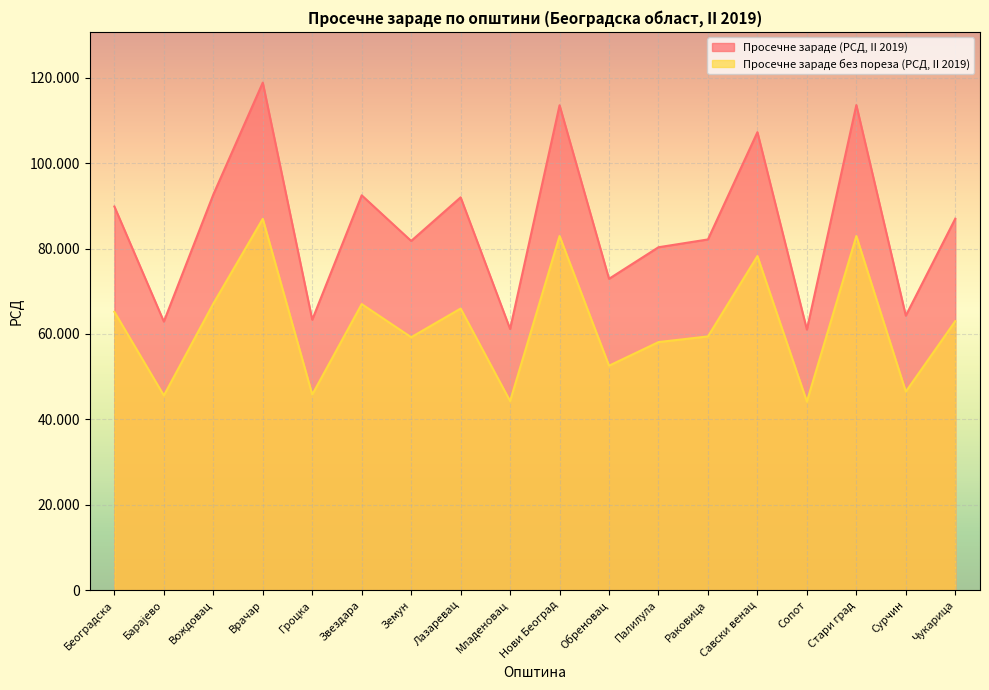

Which series has the largest range (max minus min)?

Просечне зараде (РСД, II 2019)